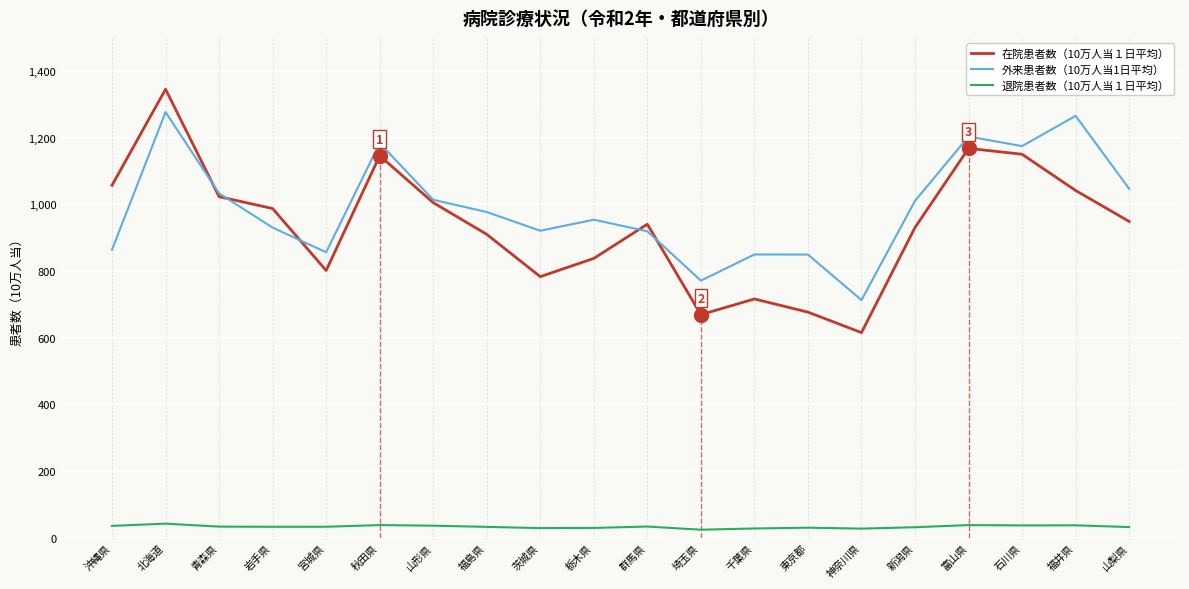

Which category has the highest value in the 在院患者数（10万人当１日平均） series?

北海道